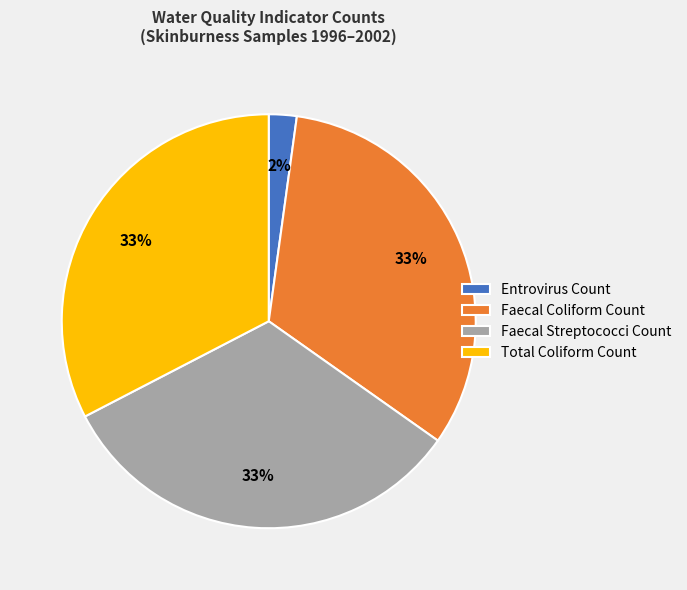

Approximately how many times larger is the value at Faecal Streptococci Count compared to Faecal Coliform Count?

1.0